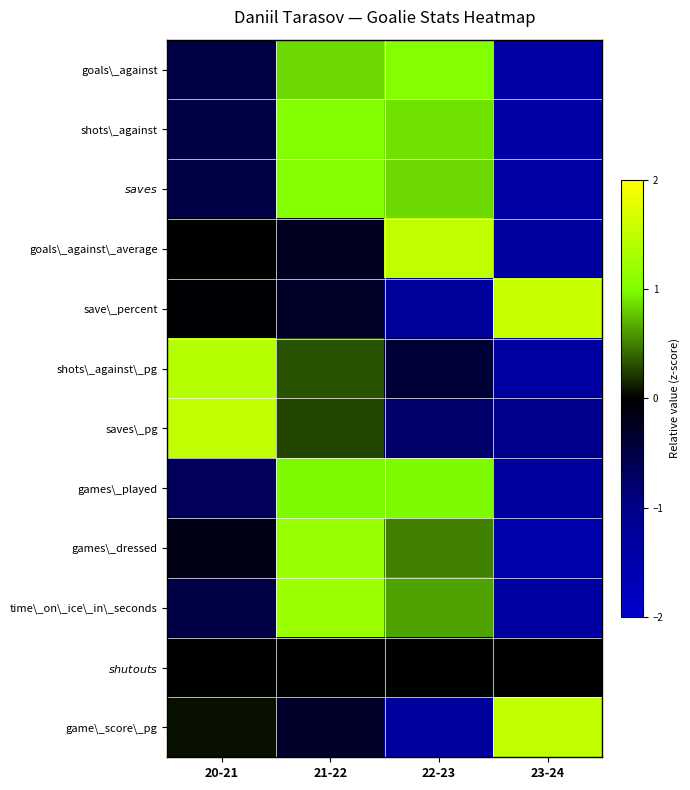

What is the greatest value displayed?

1.6